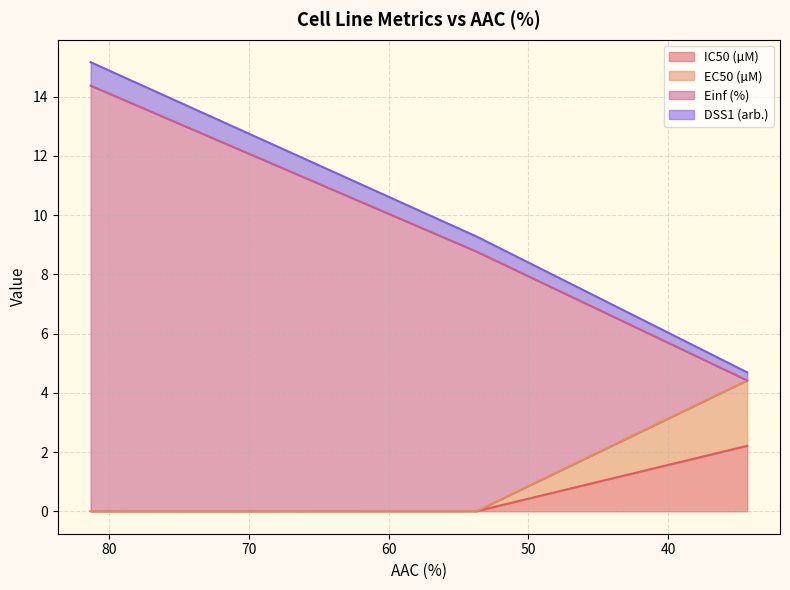

What is the difference between the maximum and minimum values in the DSS1 (arb.) series?

10.5